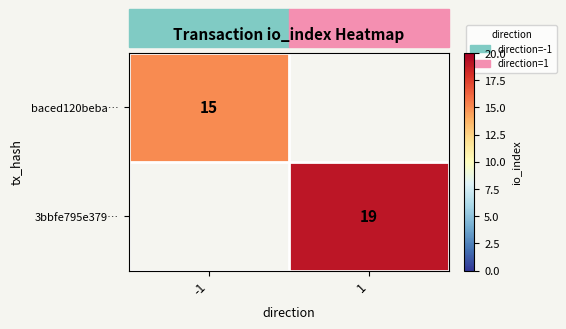

Is it true that baced120beba… equals 15 at -1?

True